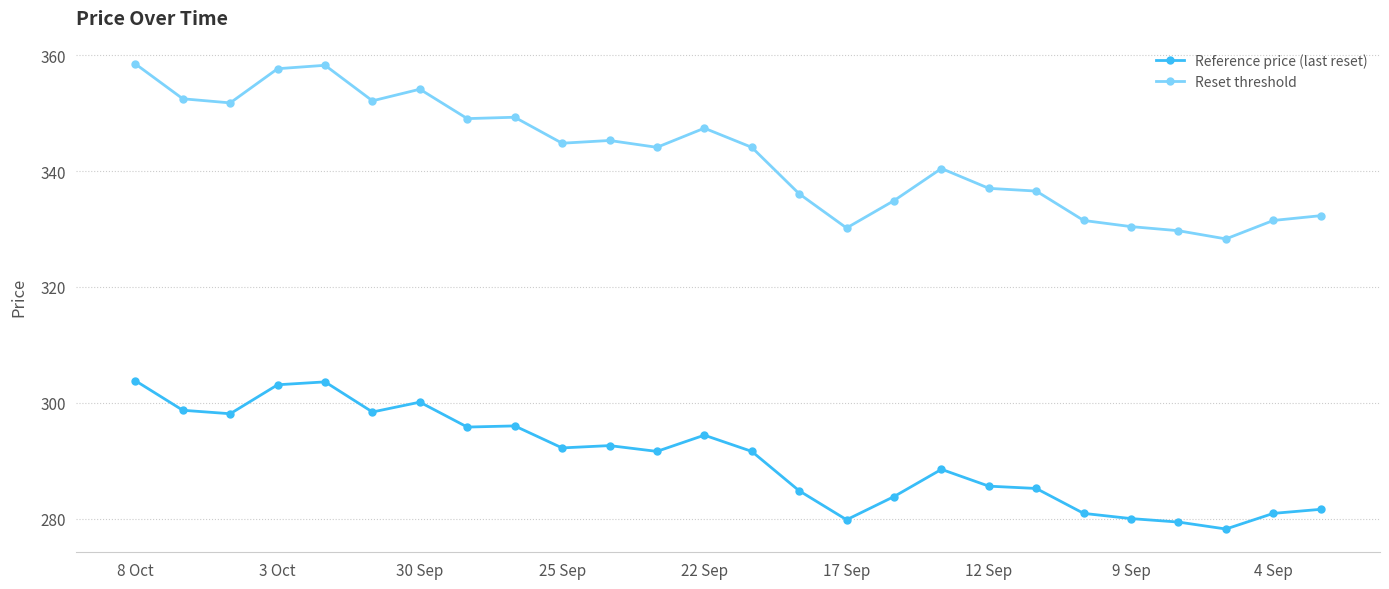

Which series has the largest range (max minus min)?

Reset threshold